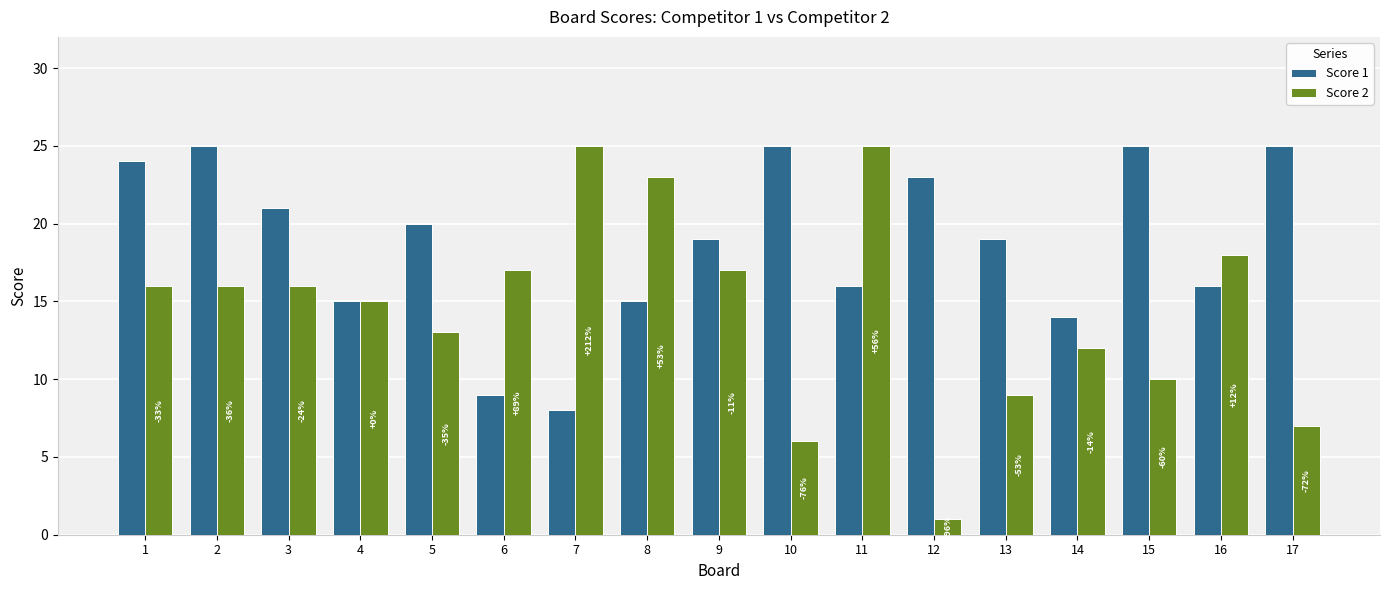

What is the spread (max minus min) of values at 8?

8